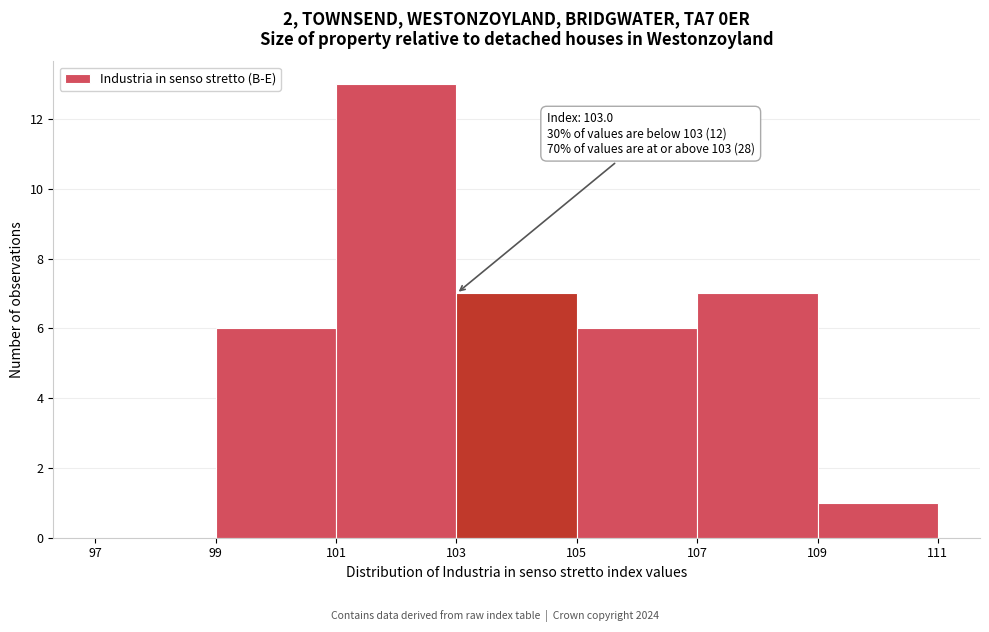

Which range on the x-axis has the tallest bar?

101 to 103